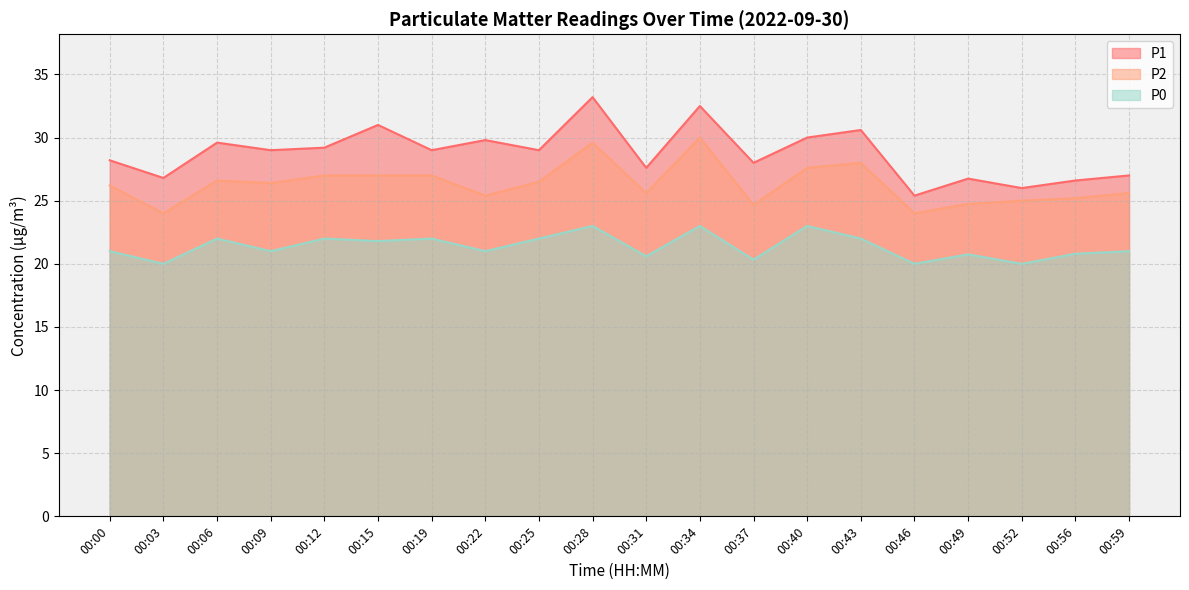

How many lines are shown in the chart?

3